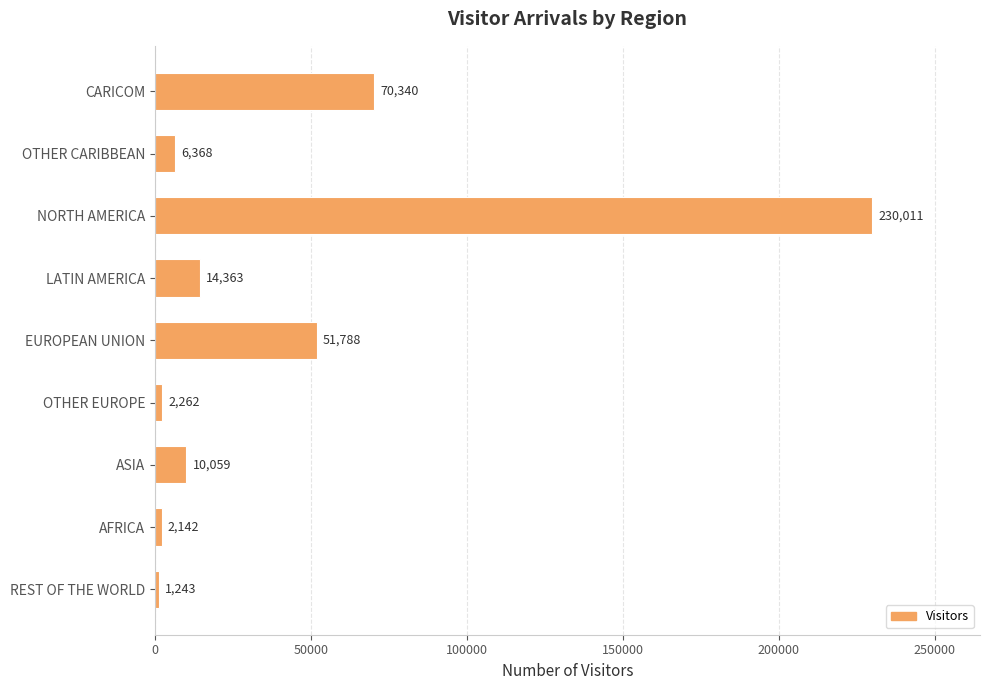

Which has a higher value, EUROPEAN UNION or REST OF THE WORLD?

EUROPEAN UNION